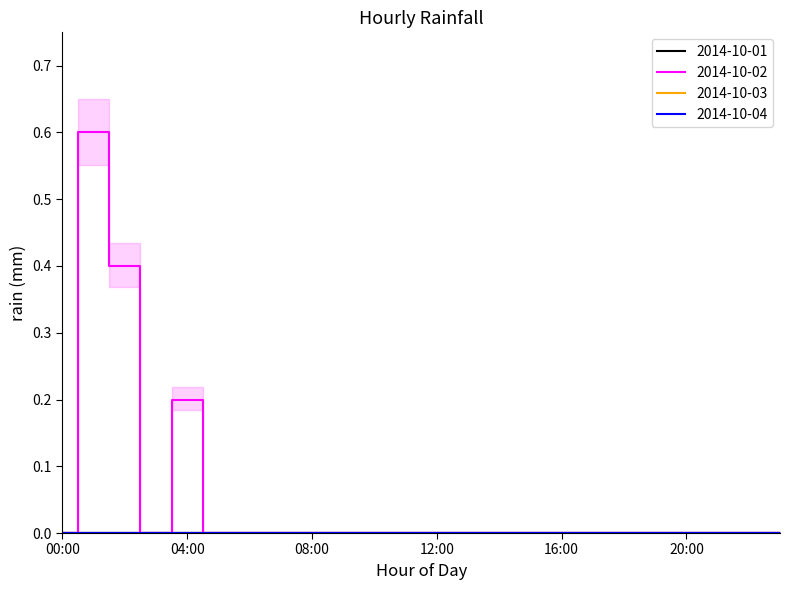

What is the difference between the maximum and minimum values in the 2014-10-02 series?

0.6